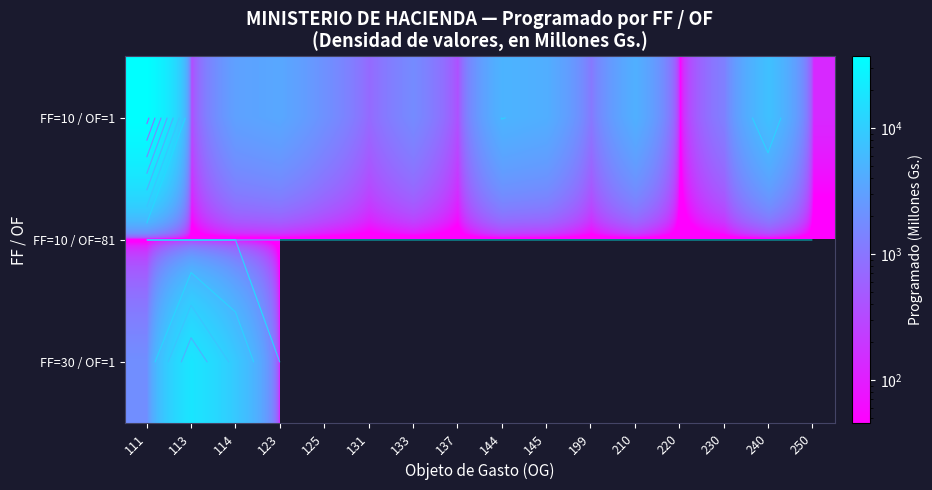

Which label corresponds to the largest value in the chart?

111